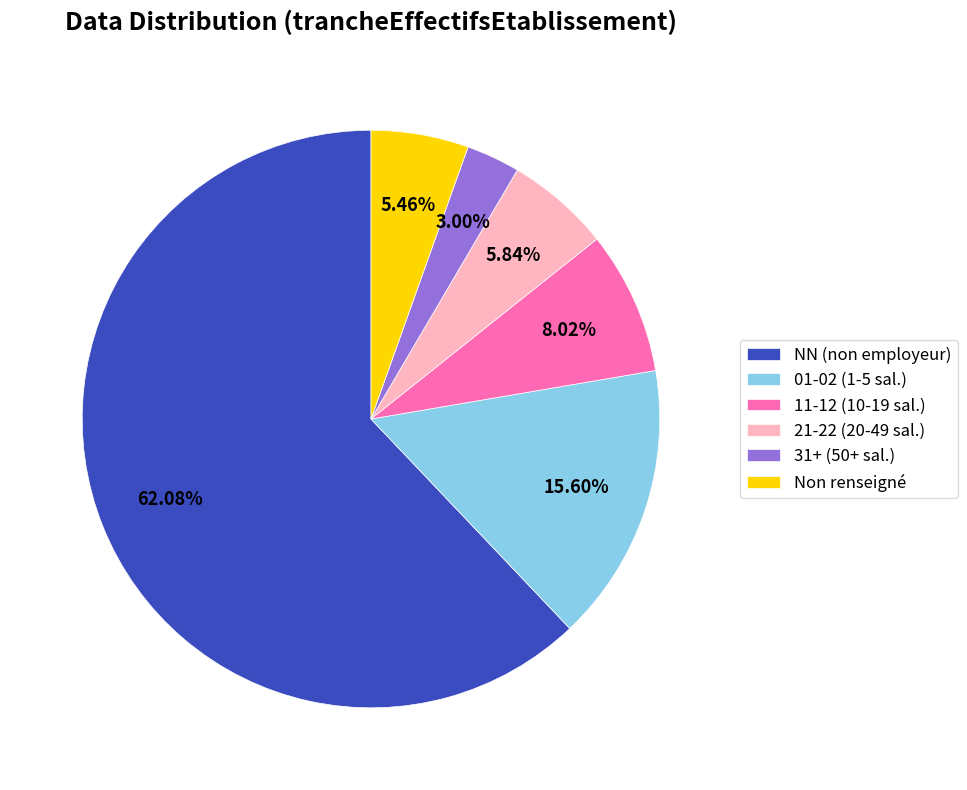

Do NN (non employeur) and 31+ (50+ sal.) together represent more than half of the pie?

Yes